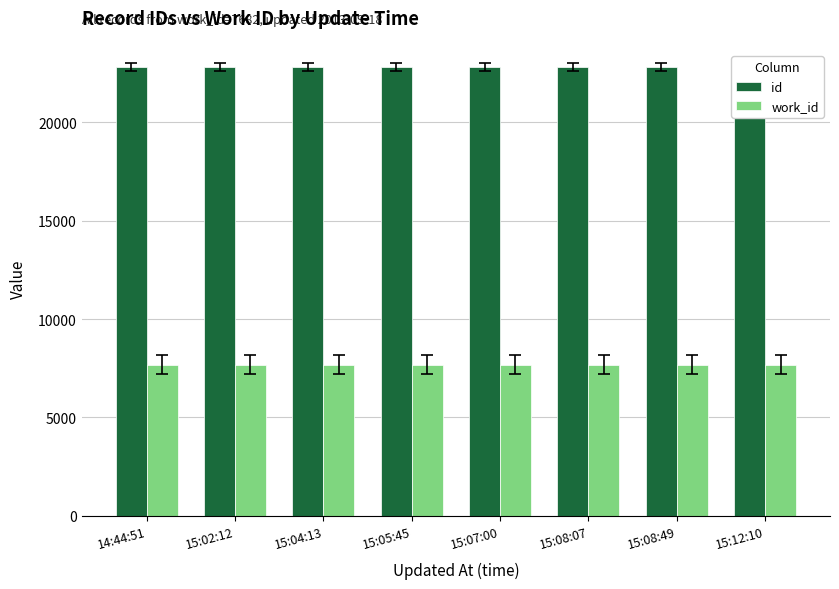

What value does the work_id series have at 15:04:13?

7682